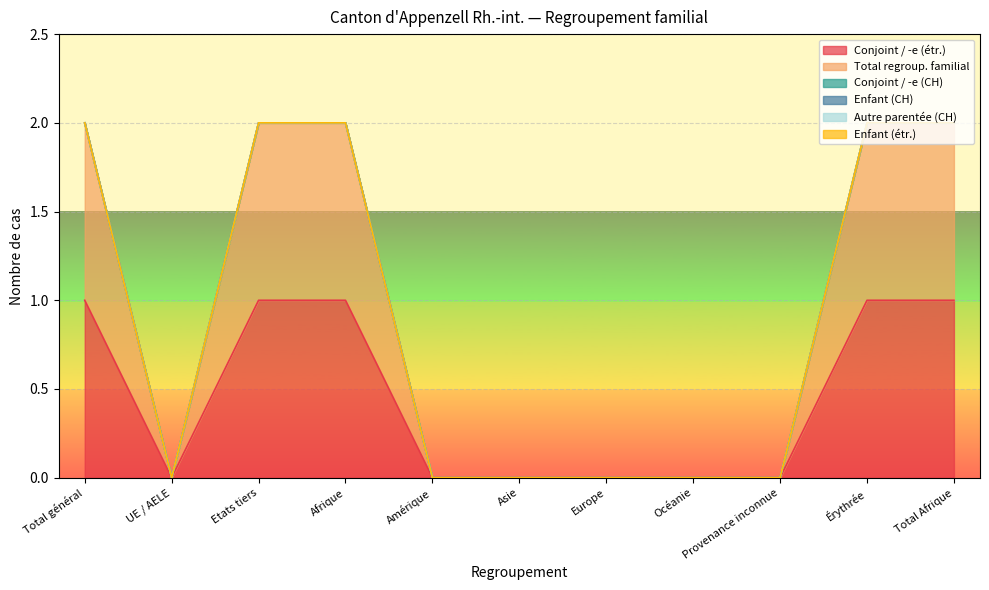

The Enfant (étr.) series shows 0 at Total général. True or false?

True